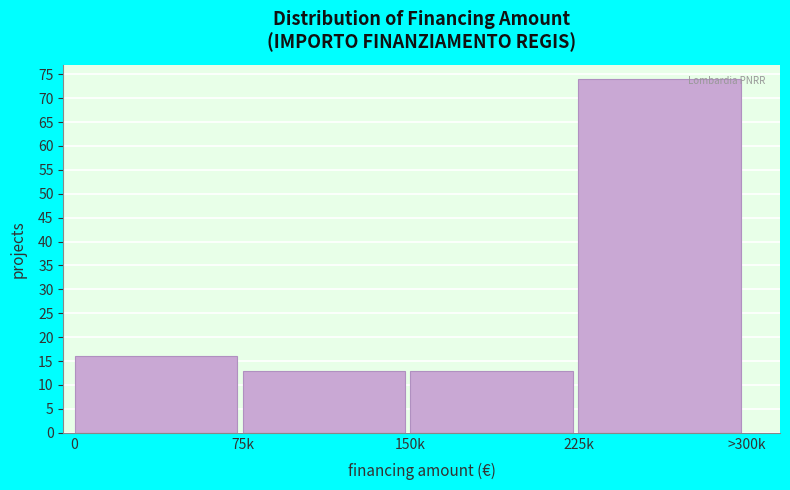

Reading right to left, extract all data points from this chart.

225k=74	150k=13	75k=13	0=16